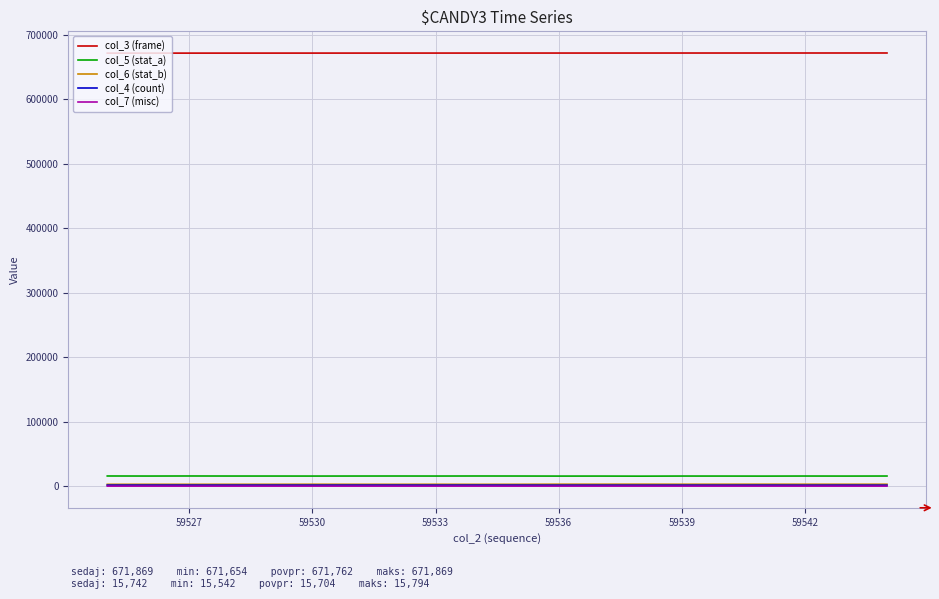

True or false: col_7 (misc) and col_3 (frame) intersect in this chart.

False